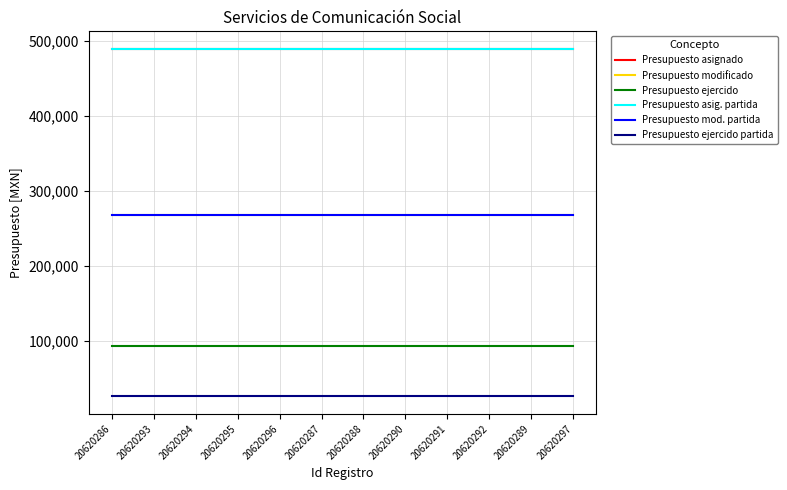

What are all the series names shown in the legend?

Presupuesto asignado, Presupuesto modificado, Presupuesto ejercido, Presupuesto asig. partida, Presupuesto mod. partida, Presupuesto ejercido partida